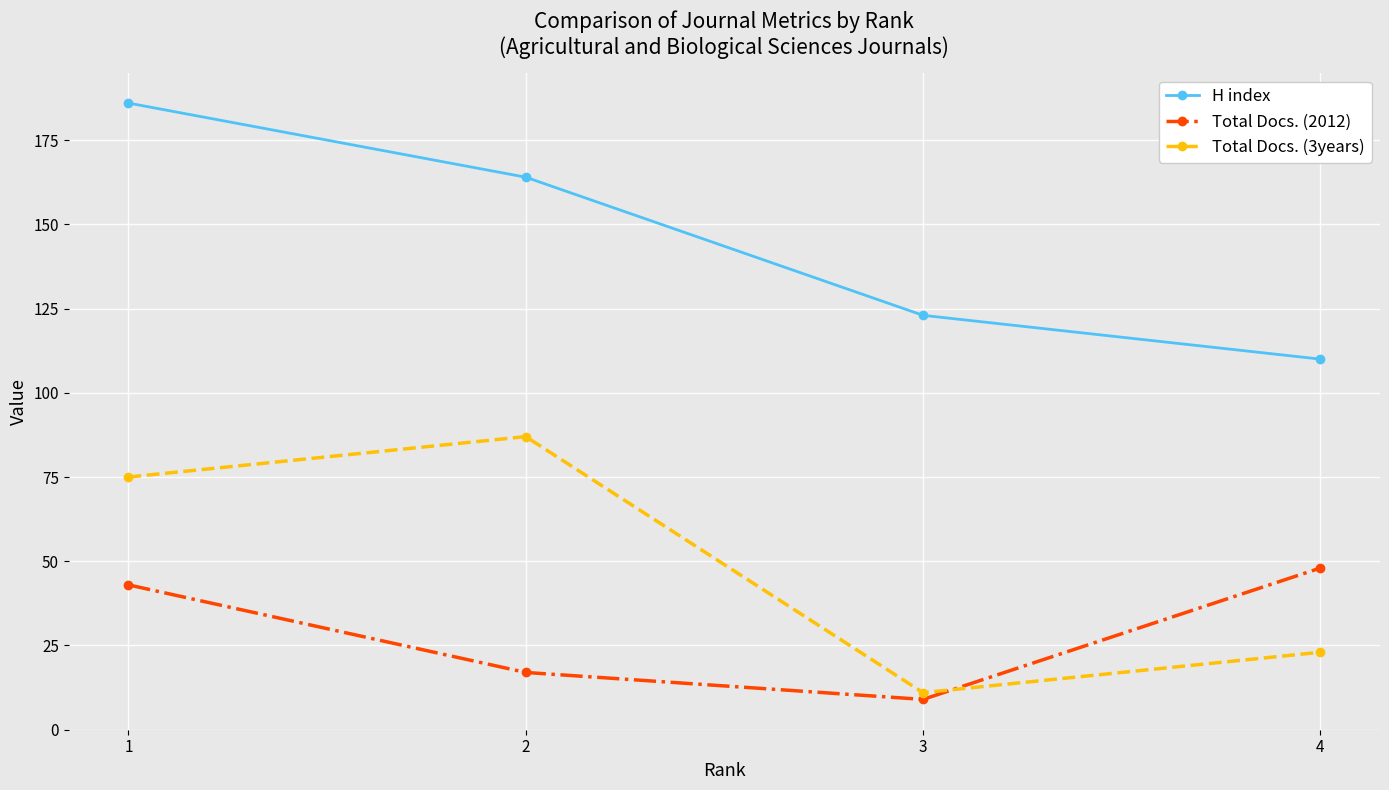

Does the chart display data point markers on the line(s)?

Yes